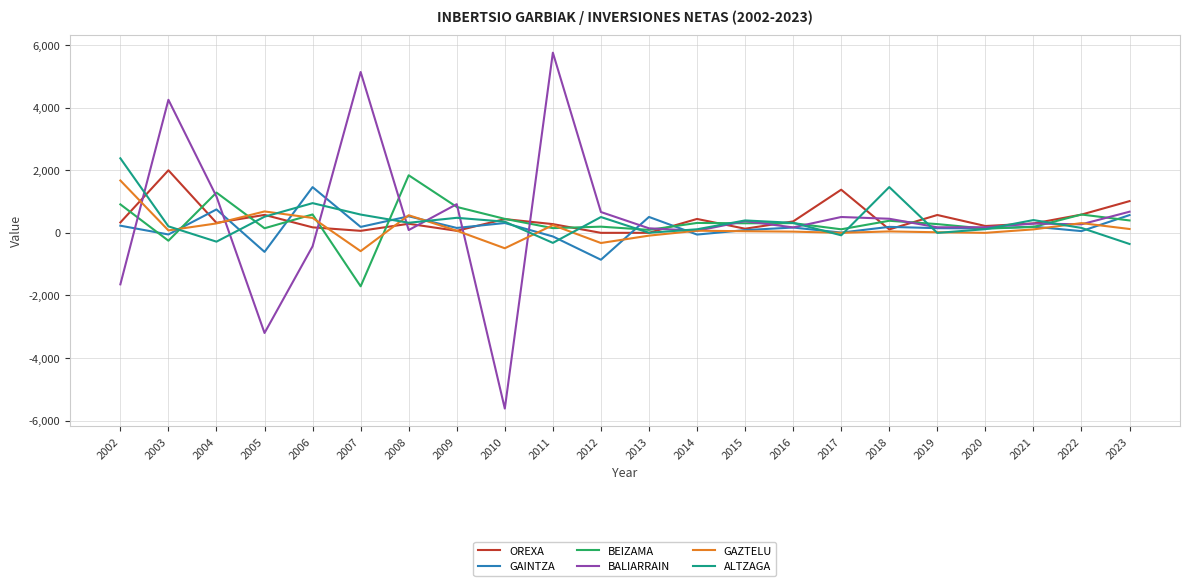

What is the greatest value displayed?

5754.7